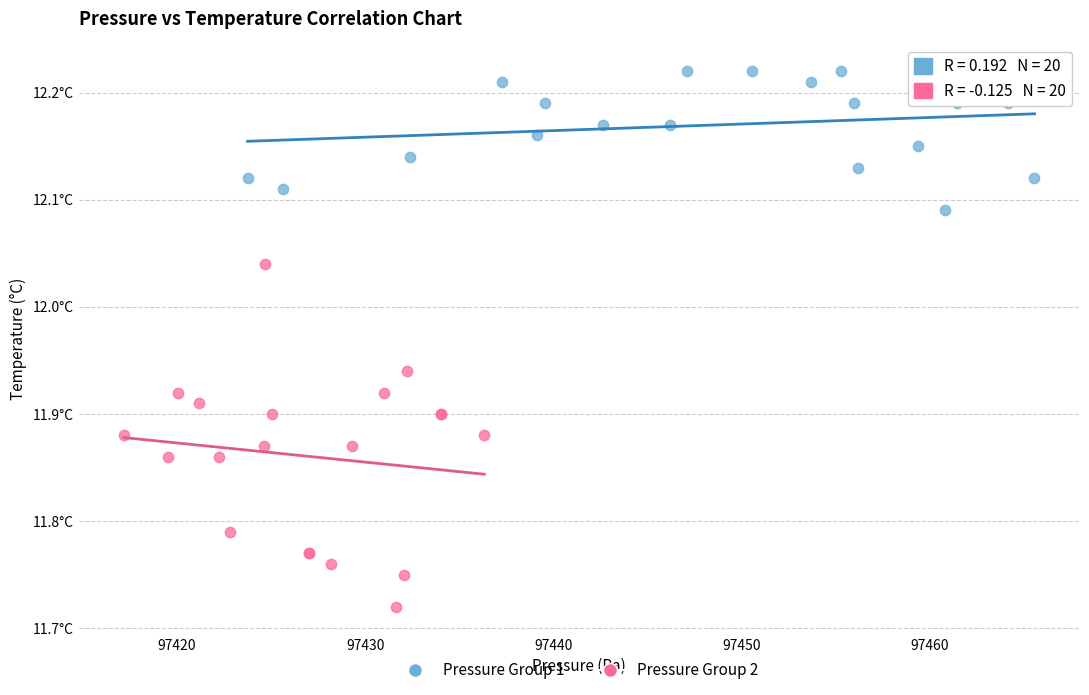

Which series contains the lowest Y value?

Pressure Group 2